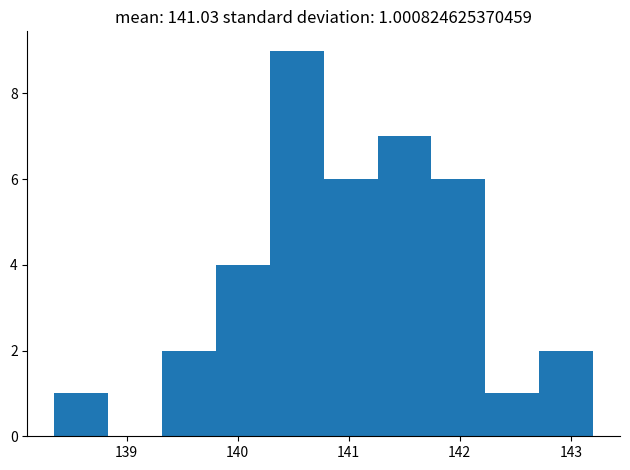

Which range on the x-axis has the tallest bar?

140.3 to 140.8